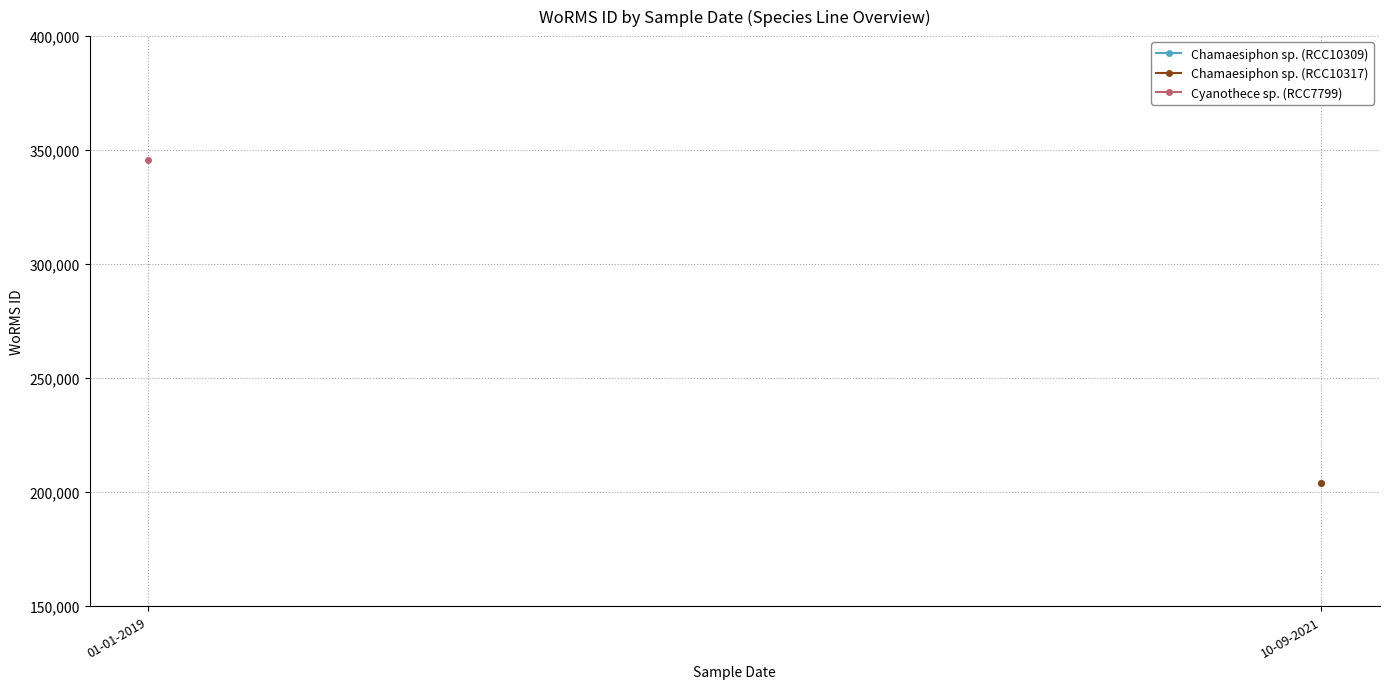

List the series in order of their peak value, lowest first.

Chamaesiphon sp. (RCC10309), Chamaesiphon sp. (RCC10317), Cyanothece sp. (RCC7799)